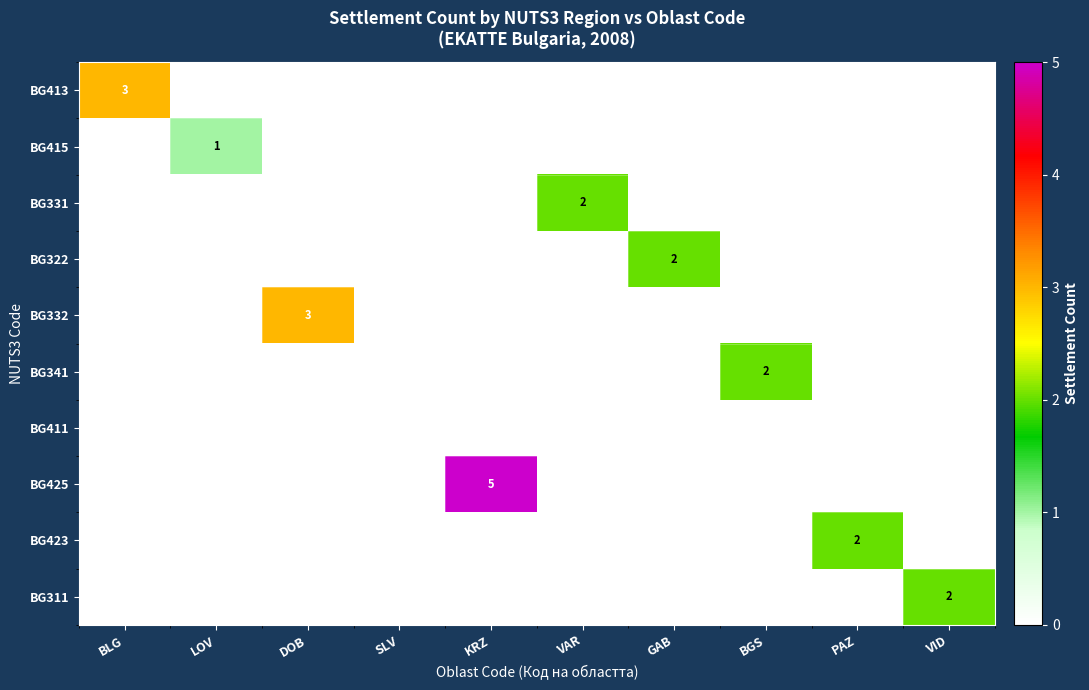

At how many categories does at least one series exceed 4?

1